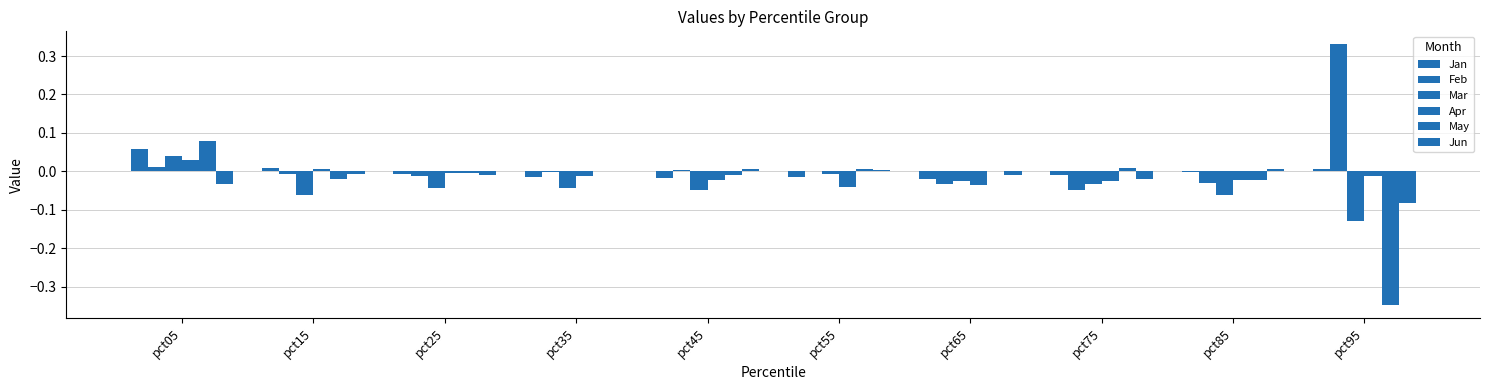

How many groups of bars are there?

10